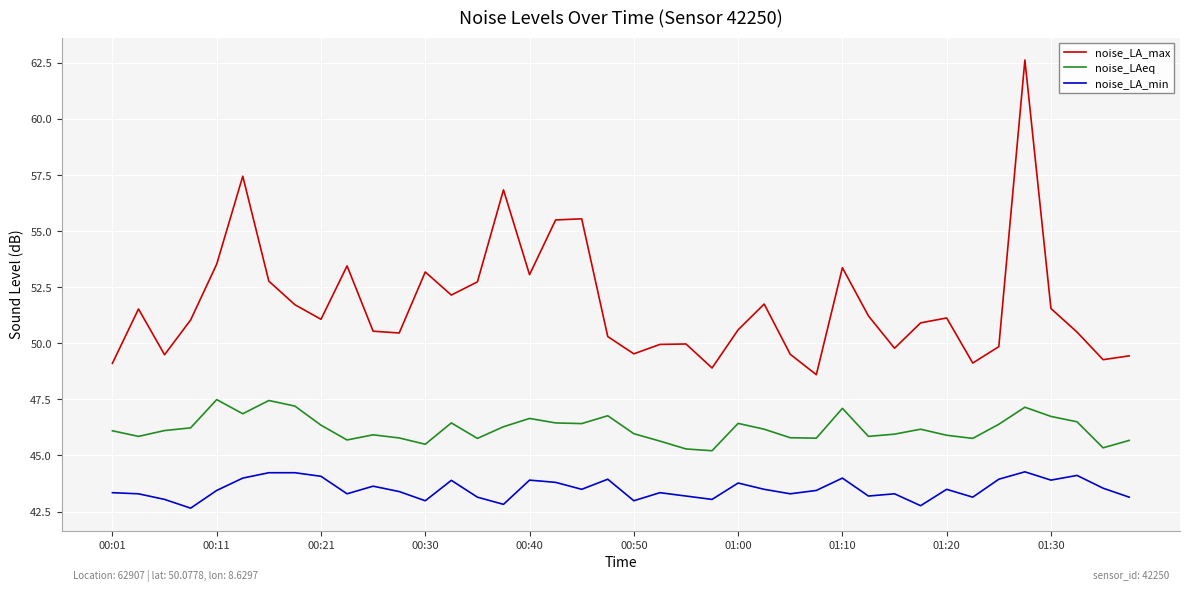

What is the difference between the maximum and minimum values in the noise_LAeq series?

2.3